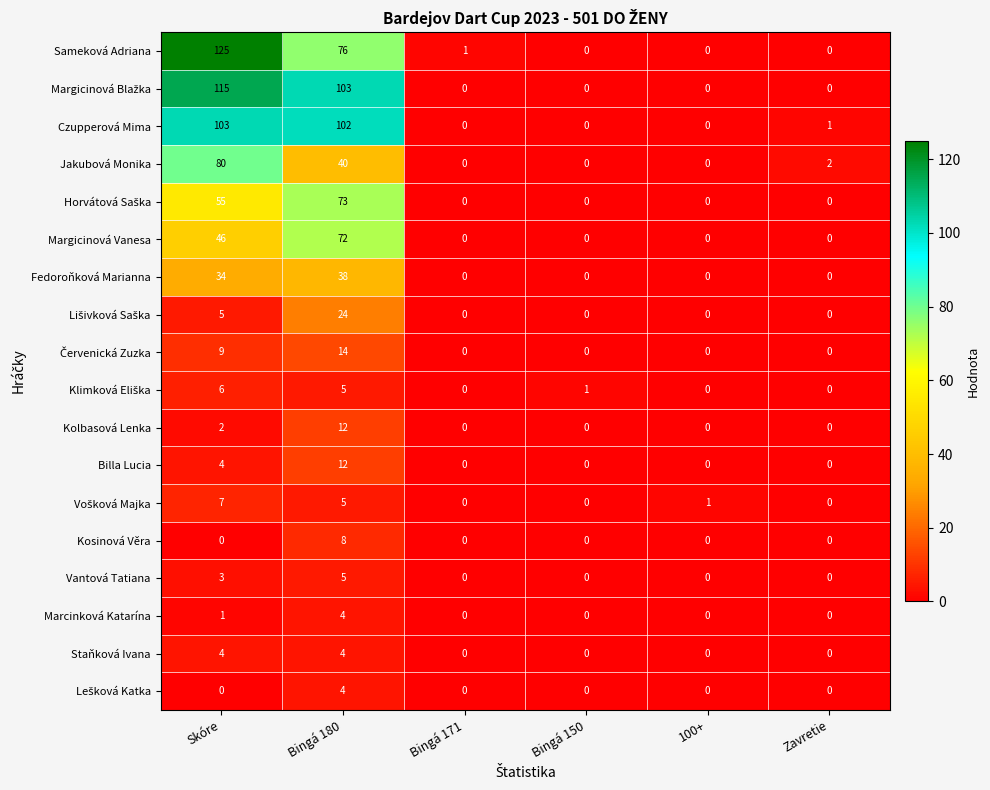

Which category has the highest value across all series?

Skóre